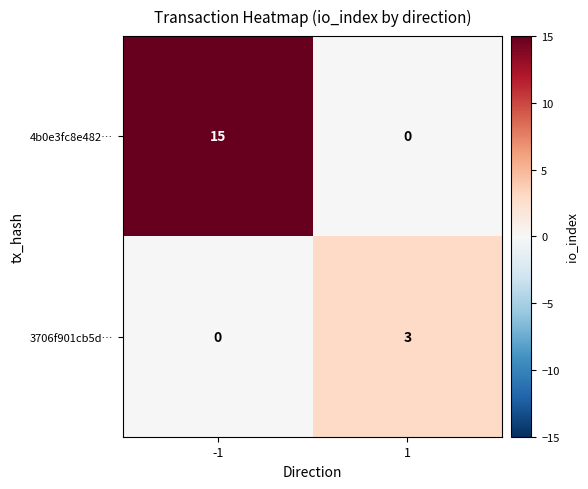

At which category is the sum across all series the highest?

-1